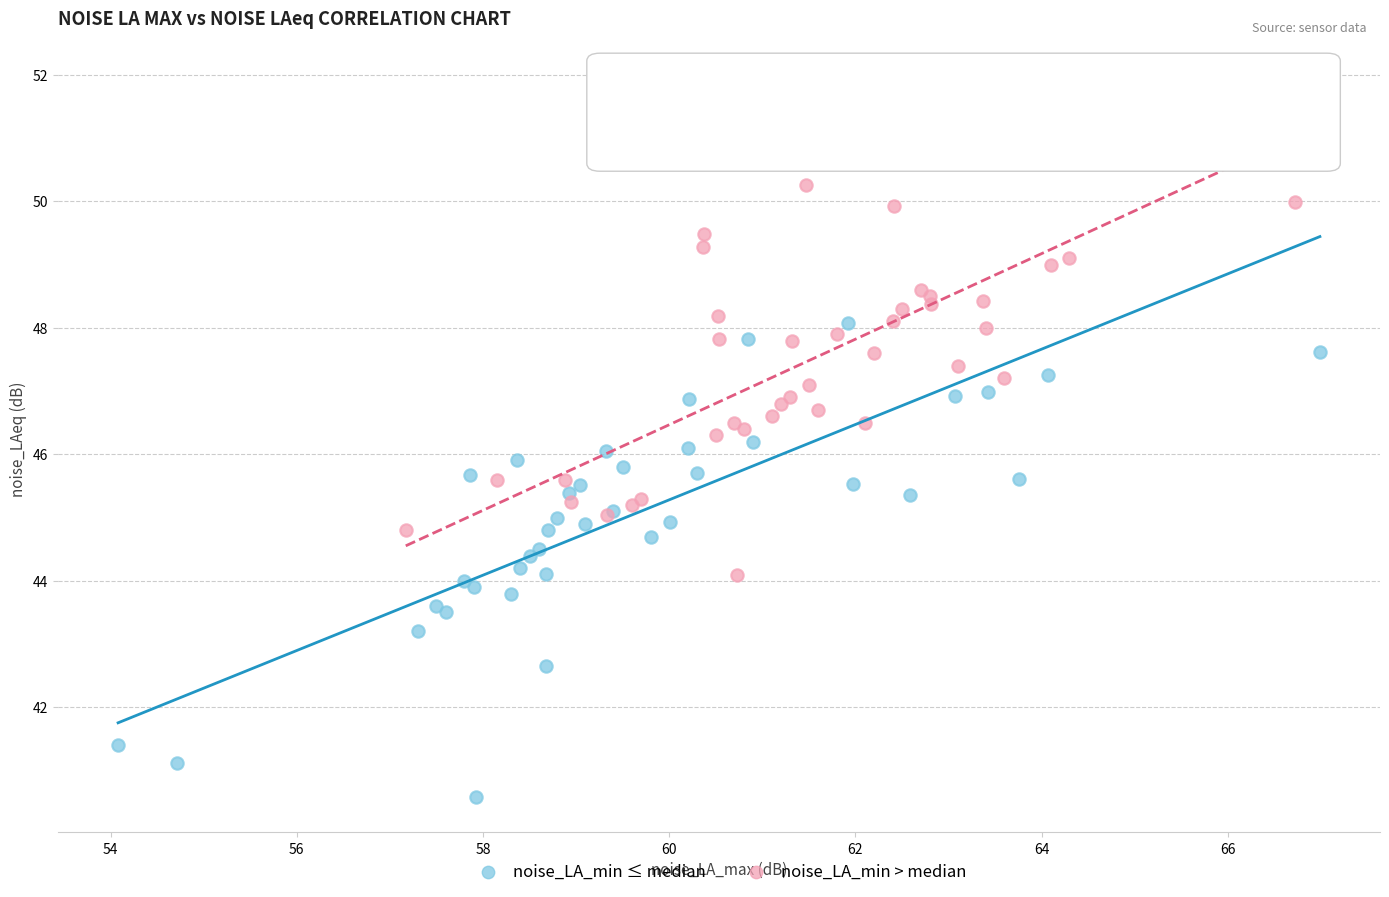

Which series reaches the minimum Y coordinate?

noise_LA_min ≤ median